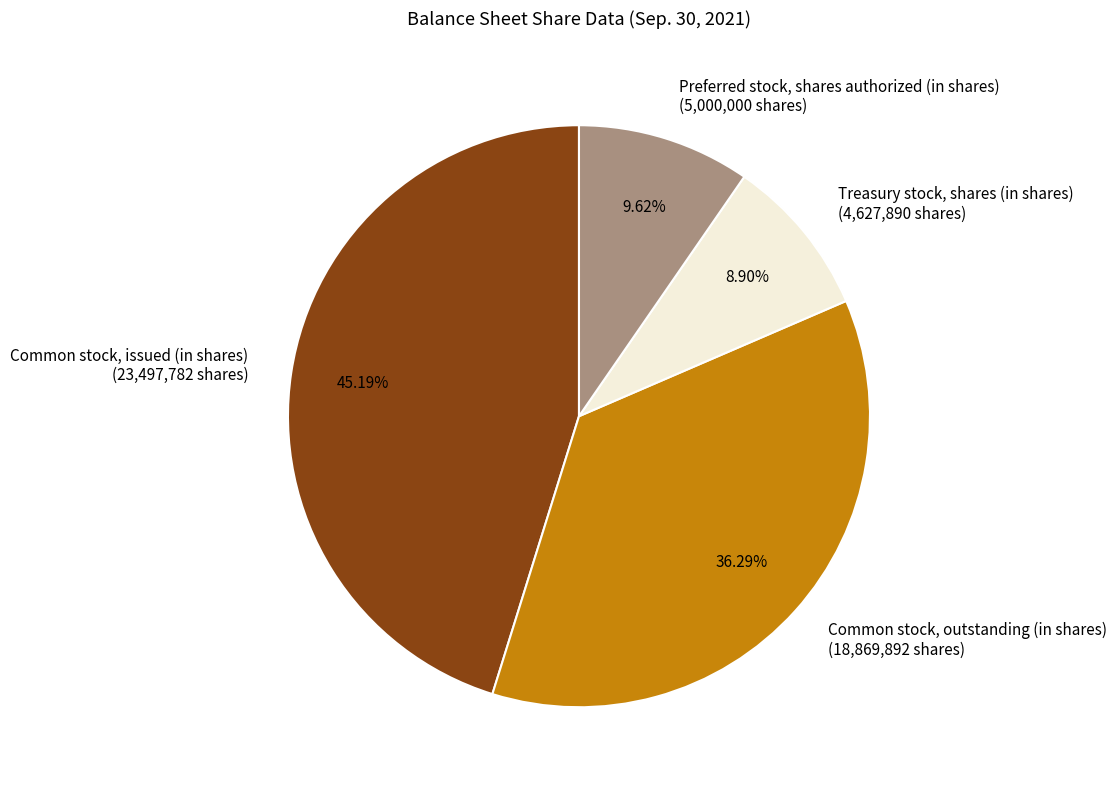

Rank the categories by value from highest to lowest.

Common stock, issued (in shares), Common stock, outstanding (in shares), Preferred stock, shares authorized (in shares), Treasury stock, shares (in shares)